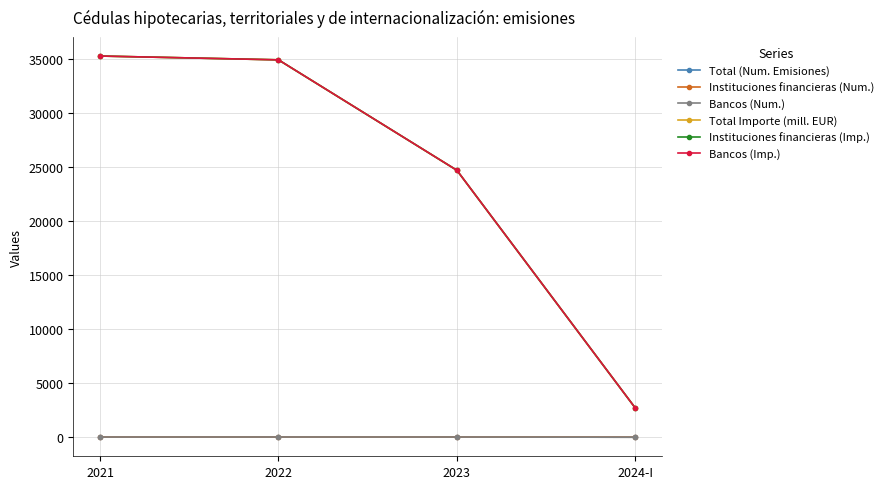

Where does the Bancos (Num.) series first go above 22?

2022